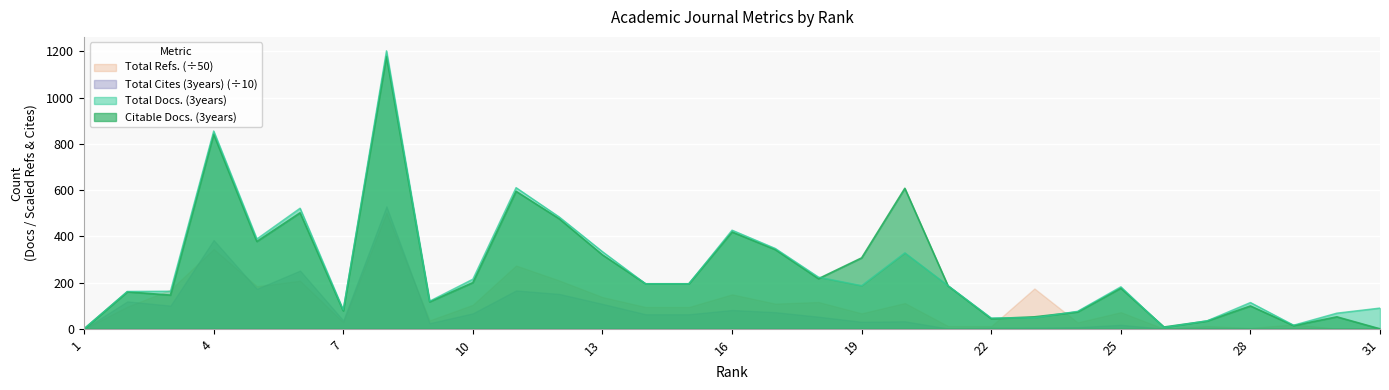

Which series has the largest total across all categories?

Citable Docs. (3years)